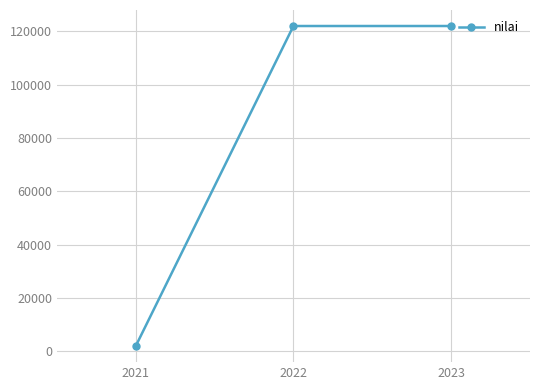

What is the difference between the second highest and minimum values?

120176